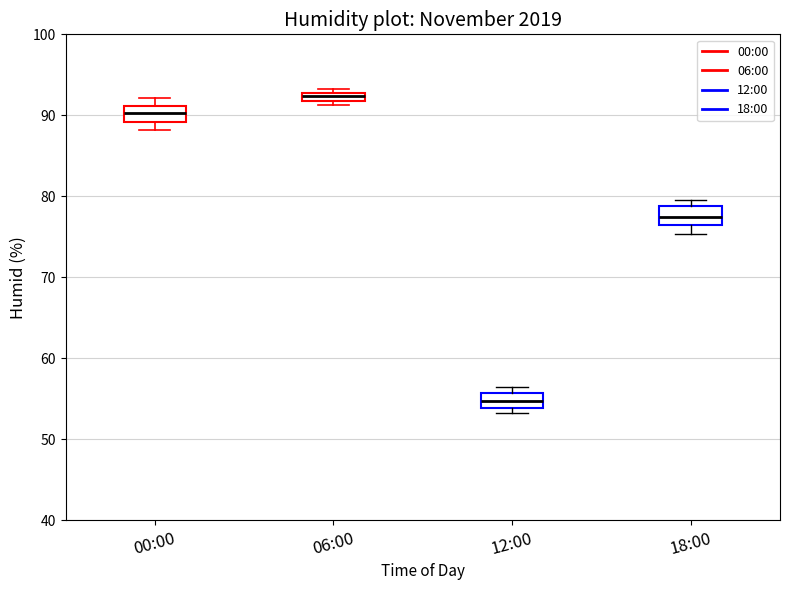

Which box has the lowest median line?

12:00